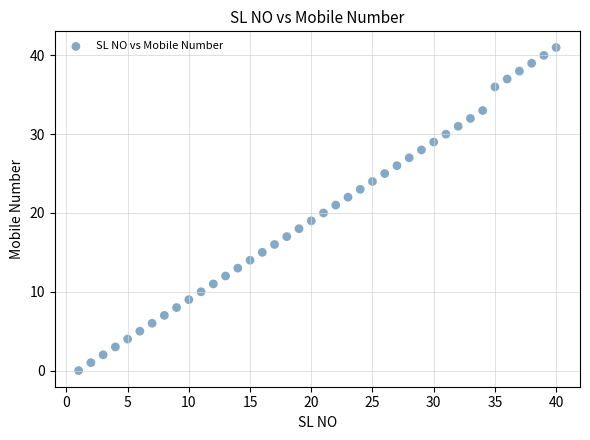

What is the range of X values (max minus min)?

39